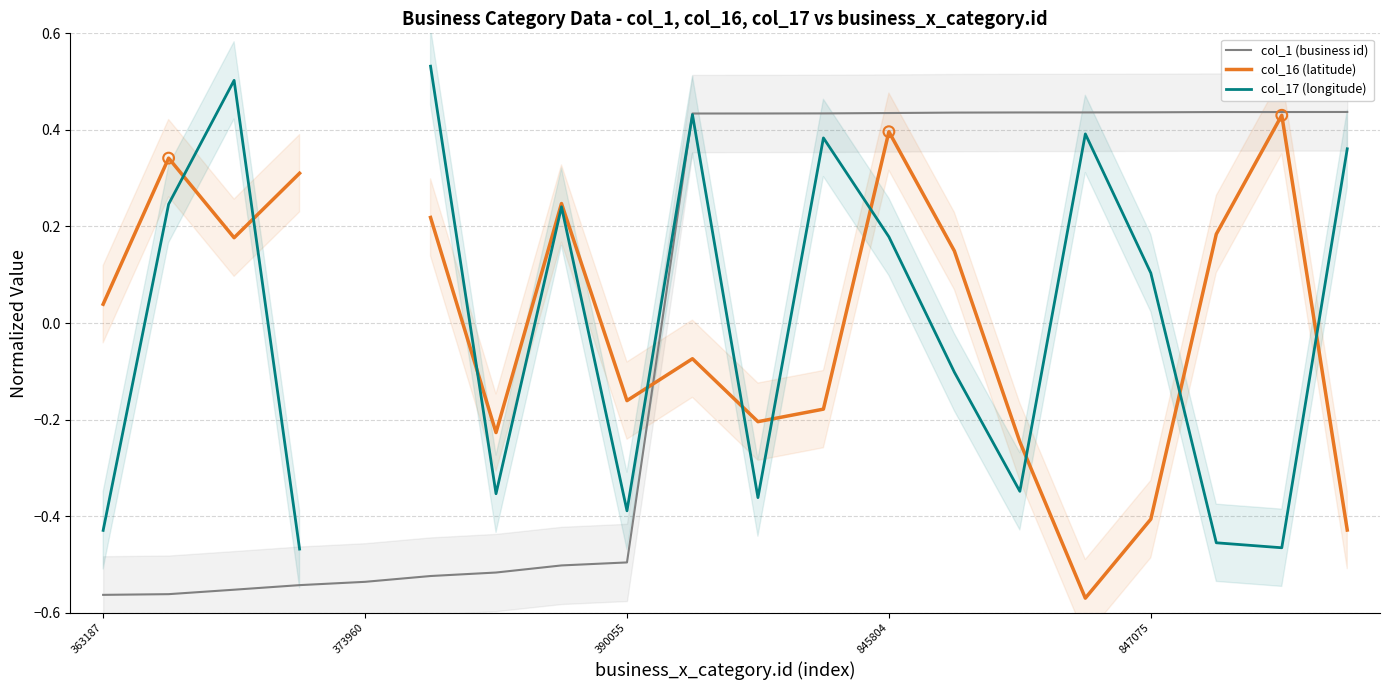

Which series has the largest Y range (max minus min)?

col_1 (business id)